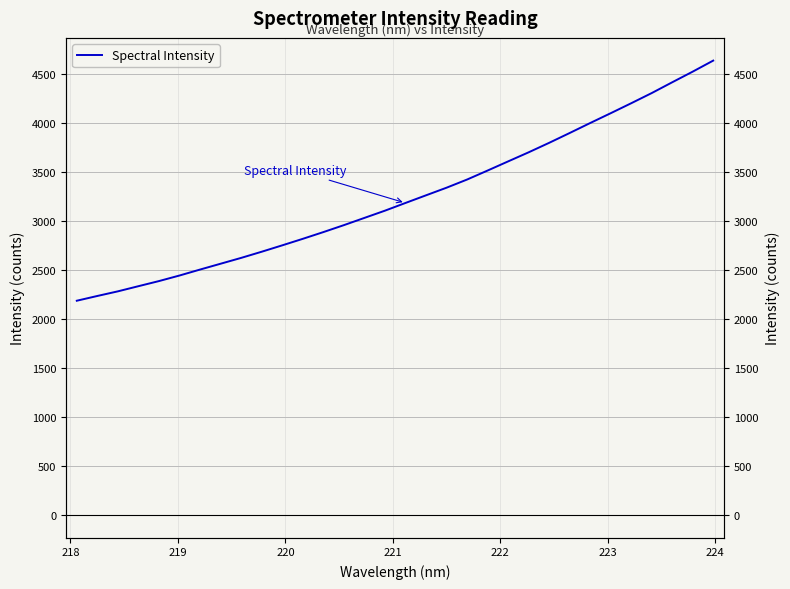

Is this an area chart (filled region under the line)?

No